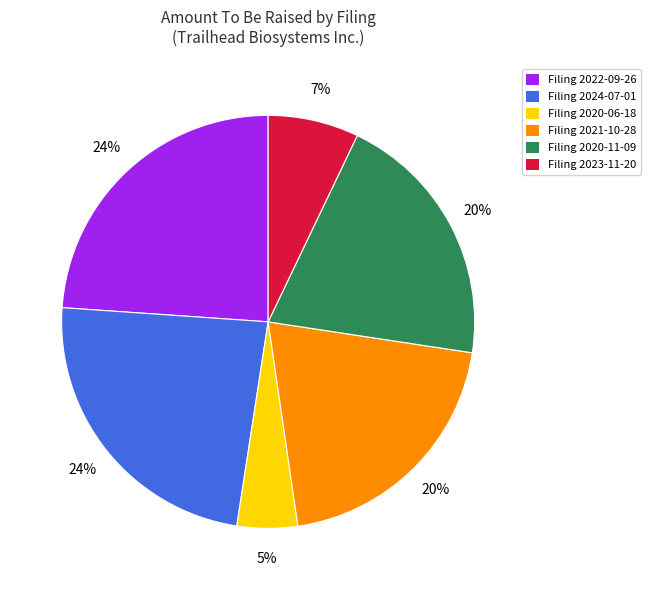

Approximately how many times larger is the value at Filing 2024-07-01 compared to Filing 2021-10-28?

1.2